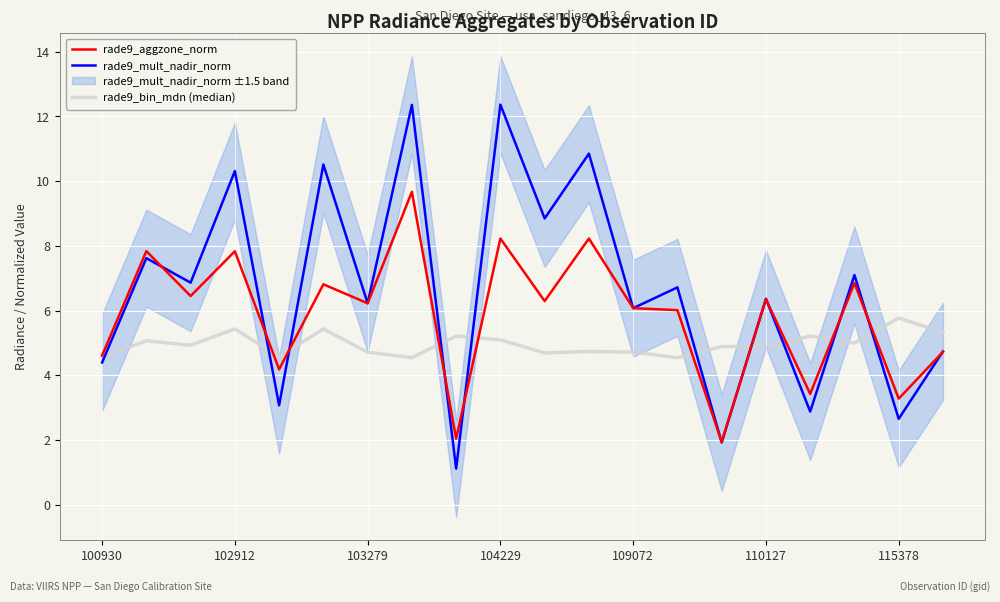

Is it true that rade9_aggzone_norm equals 5.6 at 16?

False